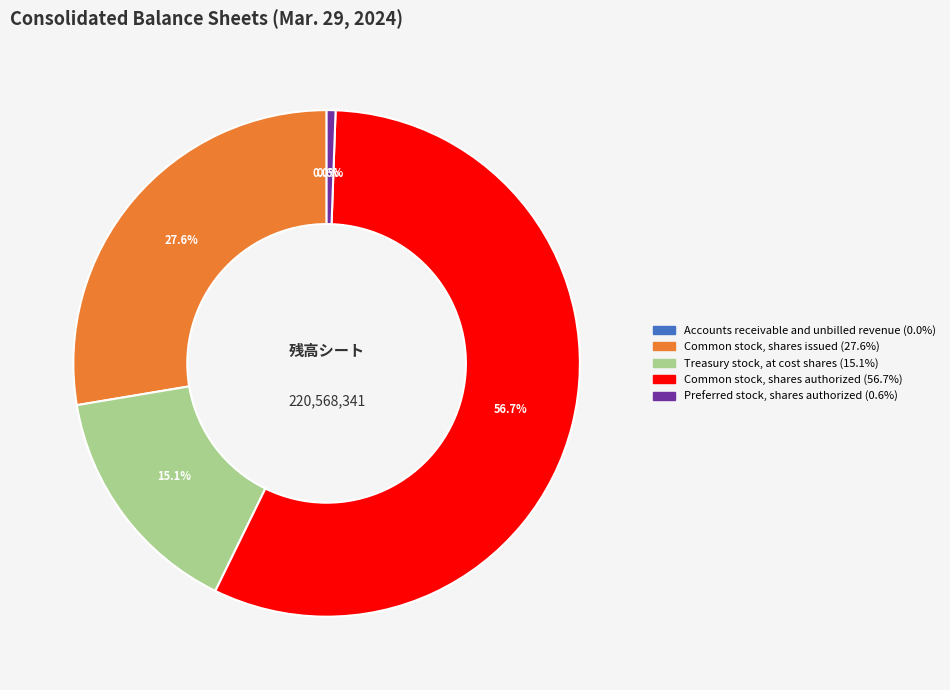

Is there a majority slice in this chart?

Yes